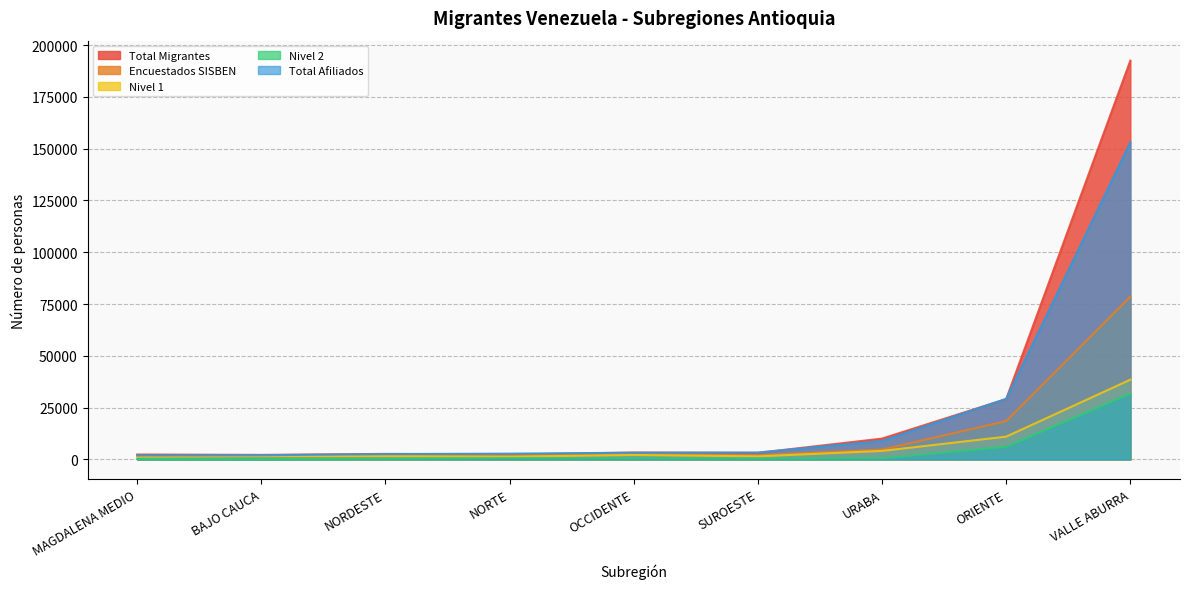

What is the difference between the maximum and second lowest values in the Encuestados SISBEN series?

76790